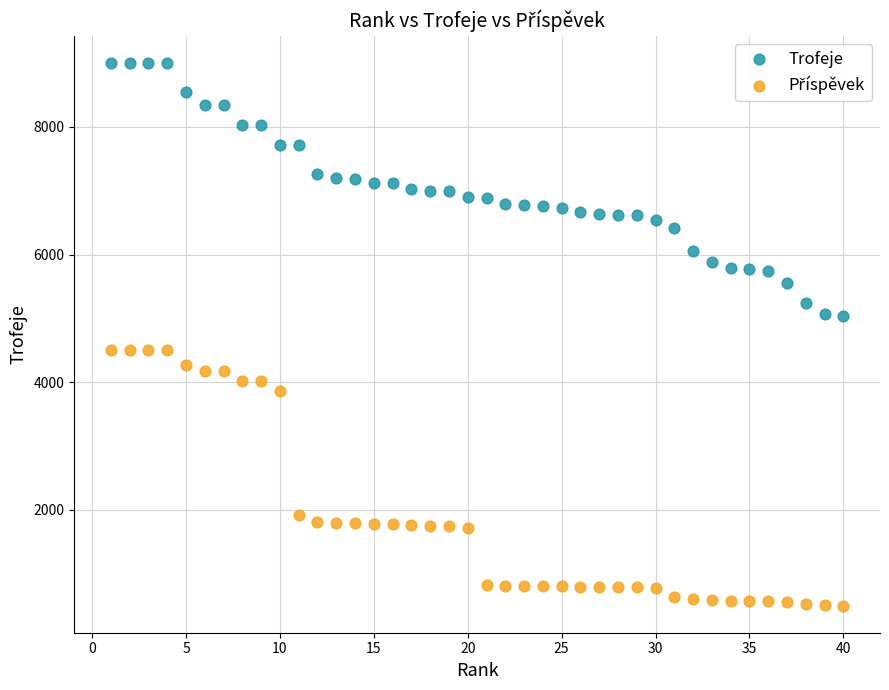

Across all data points, what is the range of X values (max minus min)?

39